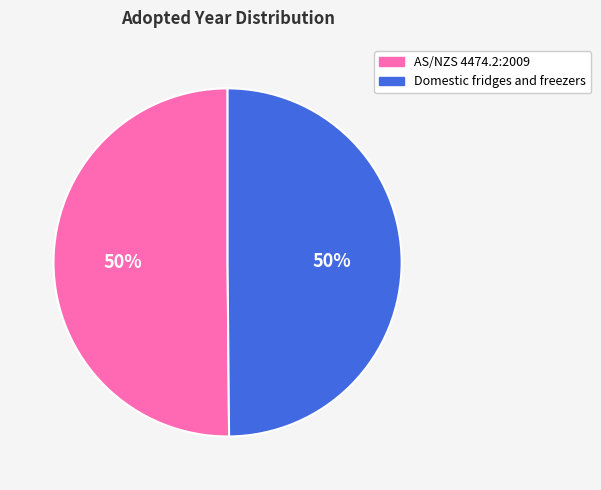

What percentage is the AS/NZS 4474.2:2009 slice, to the nearest percent?

50%